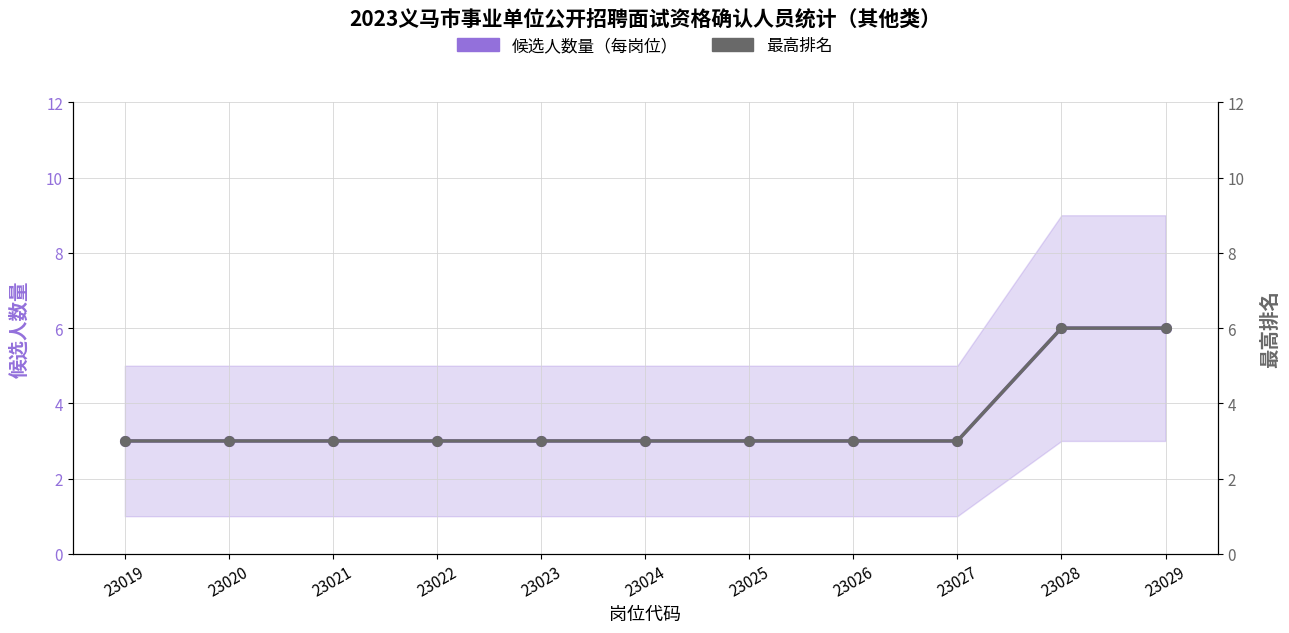

What is the value of the 最高排名 point at the 6th from the left?

3